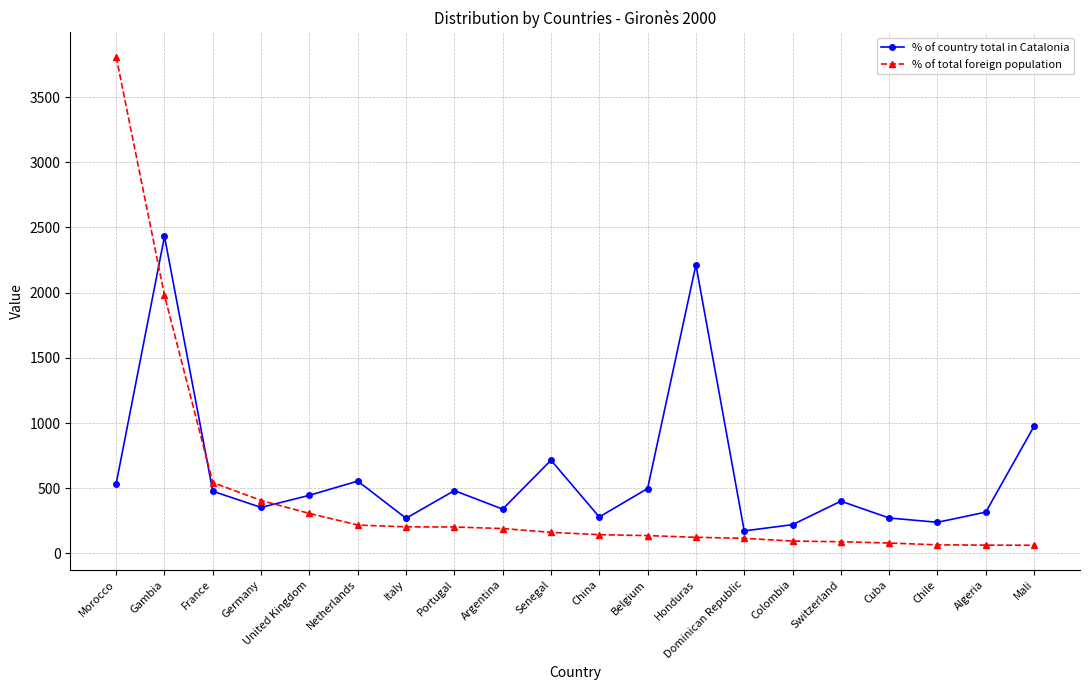

Count the number of data series in this chart.

2